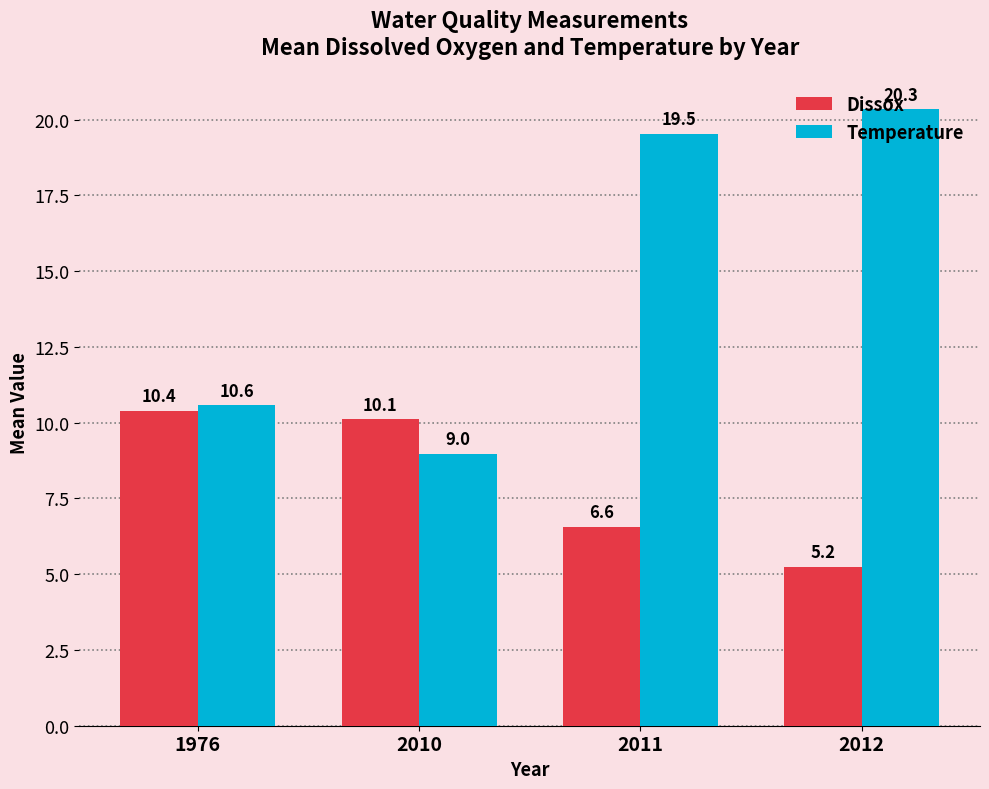

True or false: Temperature has a value of 28.6 at 2012.

False